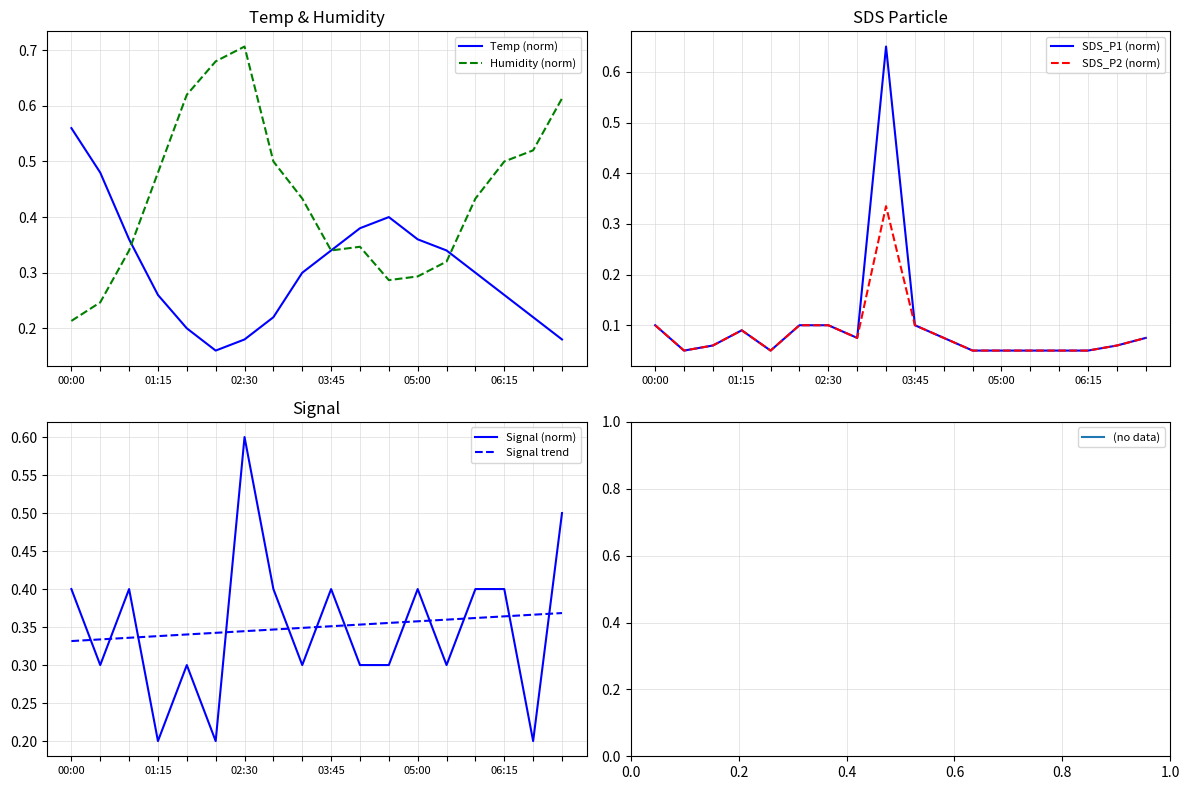

What is the sum of all SDS_P2 (norm) values?

1.5